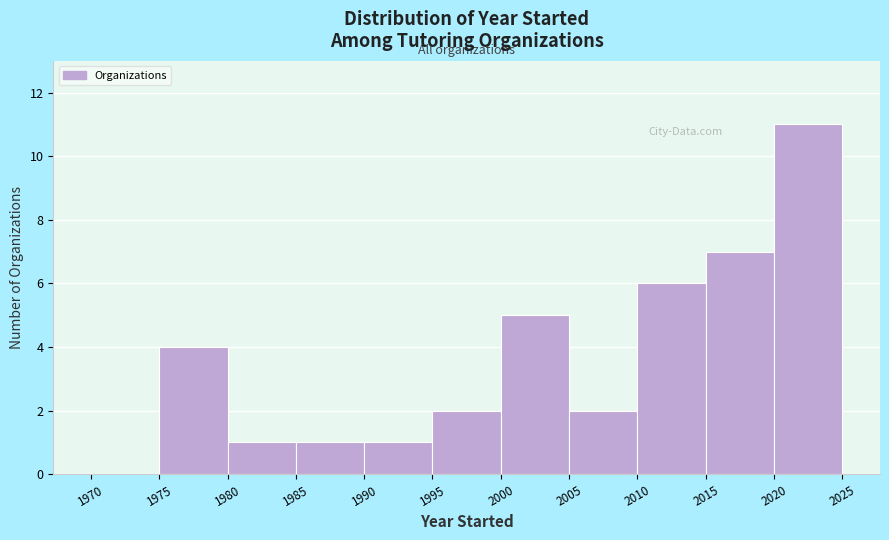

Which range on the x-axis has the tallest bar?

2020 to 2025